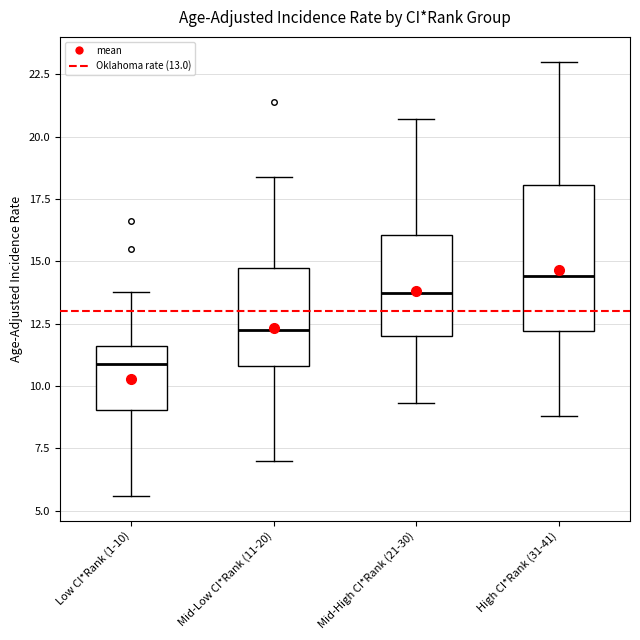

Reading left to right, transcribe this box plot: for each box, give where its median line is, the range the box spans, and where its two whiskers end, as read against the y-axis. The values are not printed on the chart, so give them approximately, as read against the axis.

Low CI*Rank (1-10): median 11.0, box 9.0 to 11.5, whiskers 5.5 to 14.0
Mid-Low CI*Rank (11-20): median 12.5, box 11.0 to 14.5, whiskers 7.0 to 18.5
Mid-High CI*Rank (21-30): median 13.5, box 12.0 to 16.0, whiskers 9.5 to 20.5
High CI*Rank (31-41): median 14.5, box 12.0 to 18.0, whiskers 9.0 to 23.0